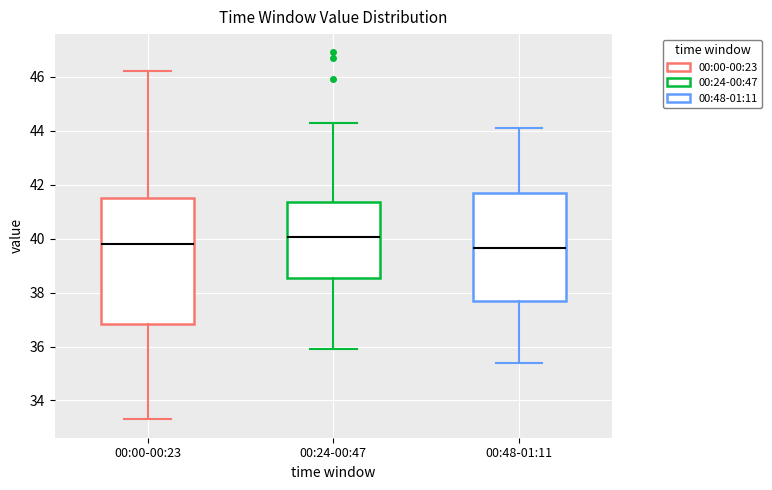

Which box's median line is the highest?

00:24-00:47